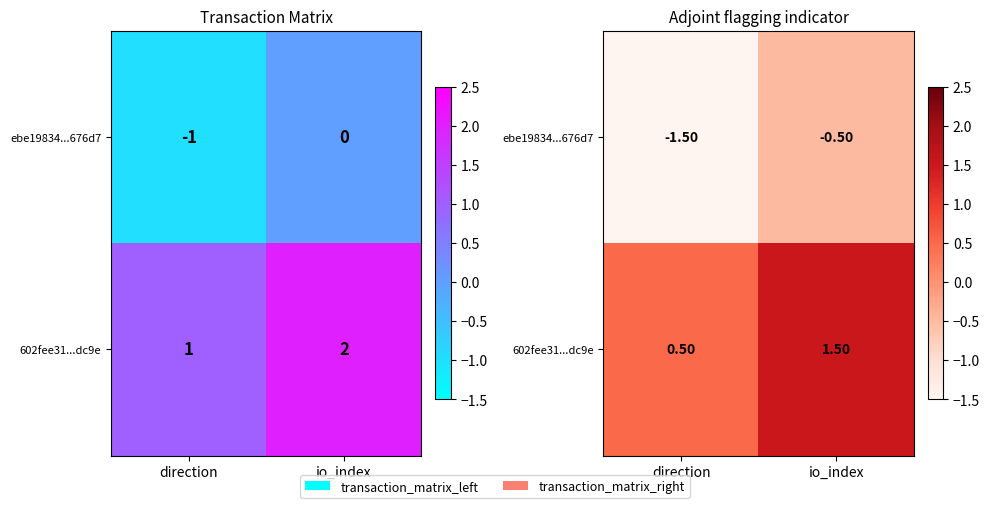

At io_index, list the series in order from smallest to largest.

ebe19834...676d7, 602fee31...dc9e